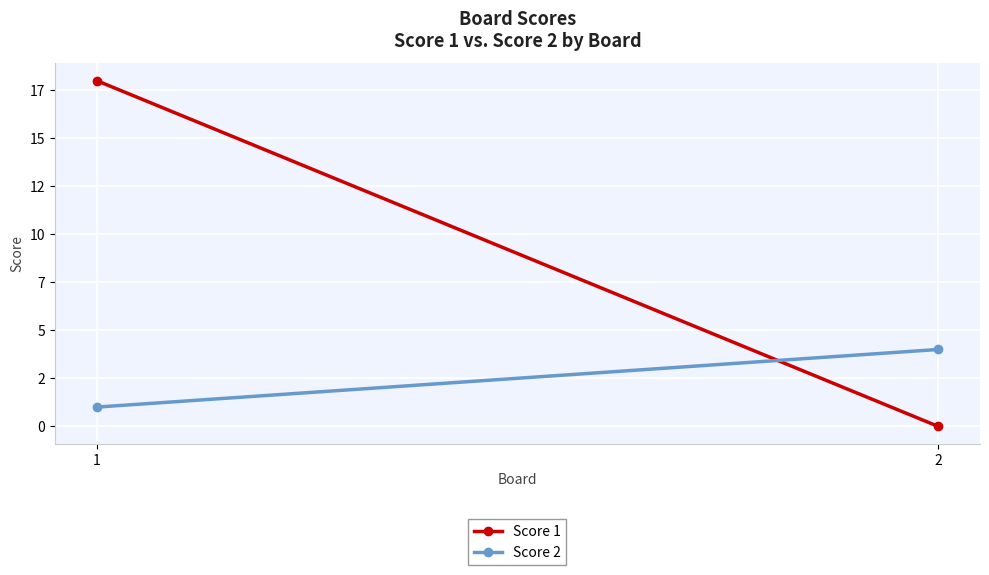

What is the difference between the Score 2 values at 1 and 2?

3